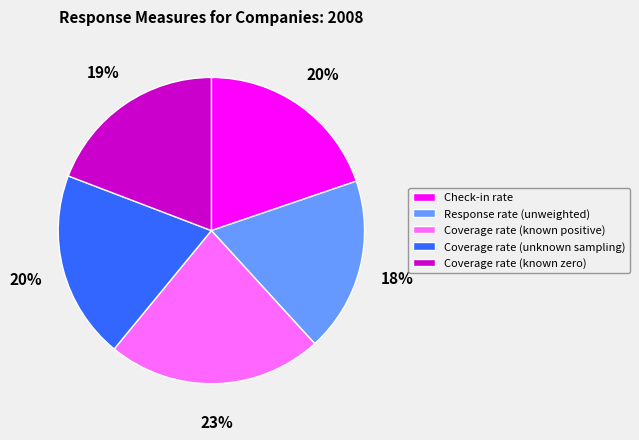

Do Response rate (unweighted) and Check-in rate together represent more than half of the pie?

No